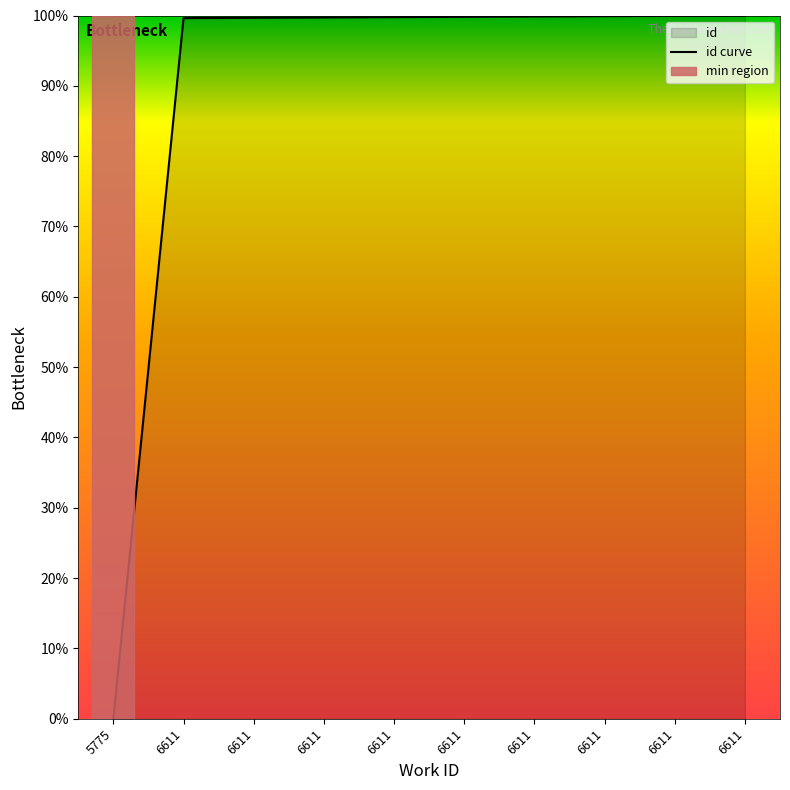

What is the sum of the values at 6611 and 6611?

199.5